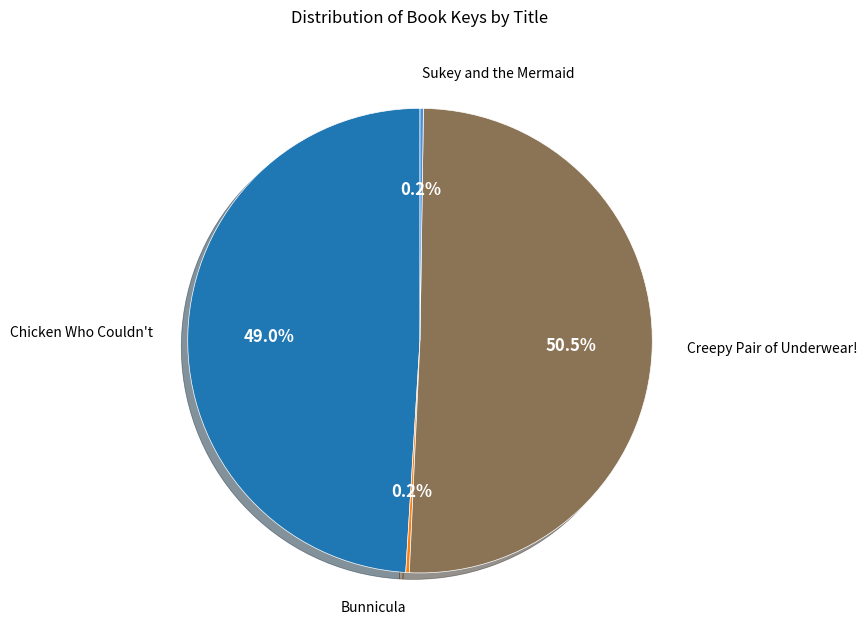

Is there a majority slice in this chart?

Yes